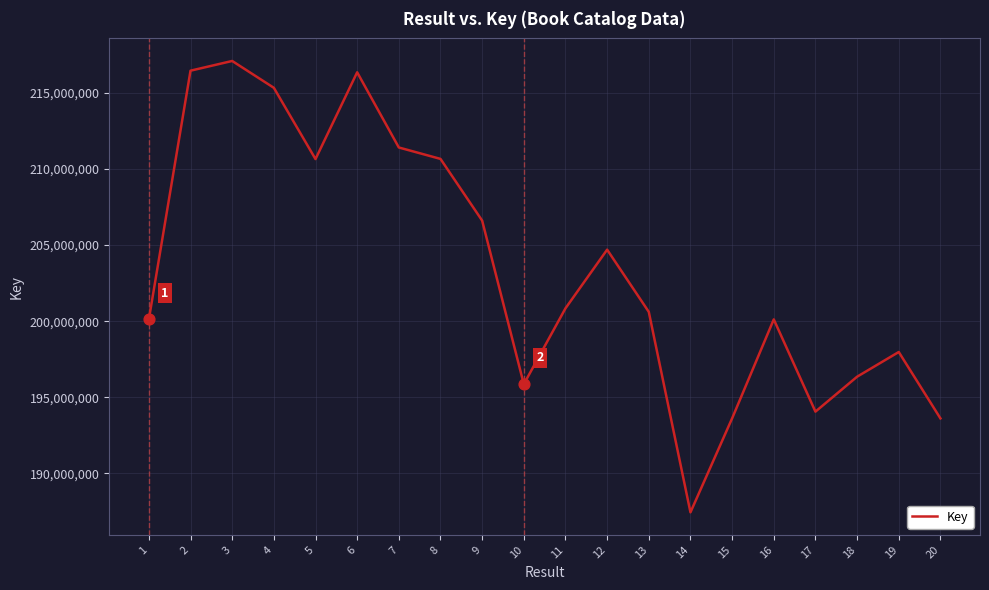

Approximately how many times larger is the value at 7 compared to 15?

1.1